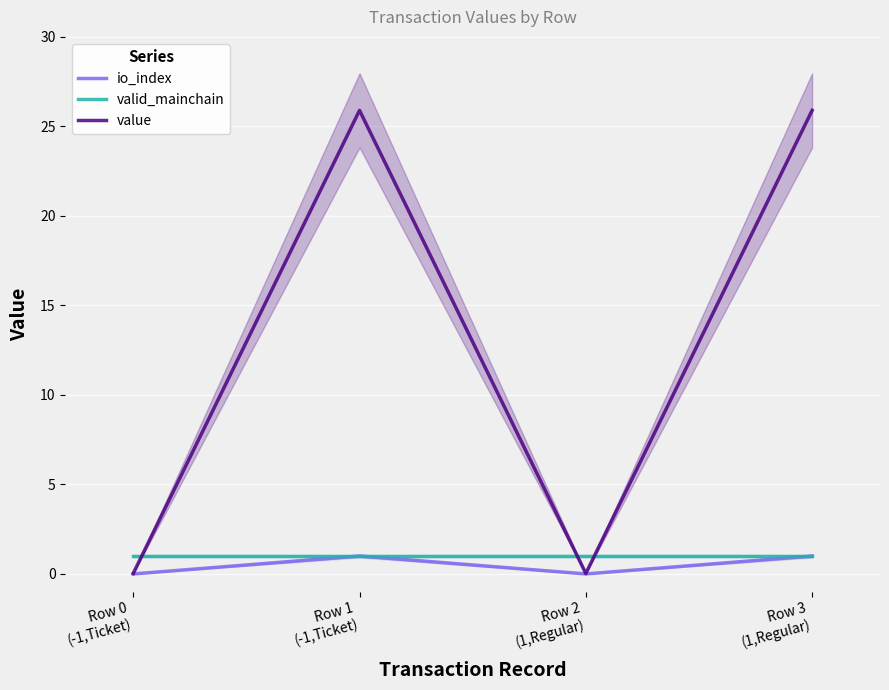

How many times do value and valid_mainchain cross each other?

3